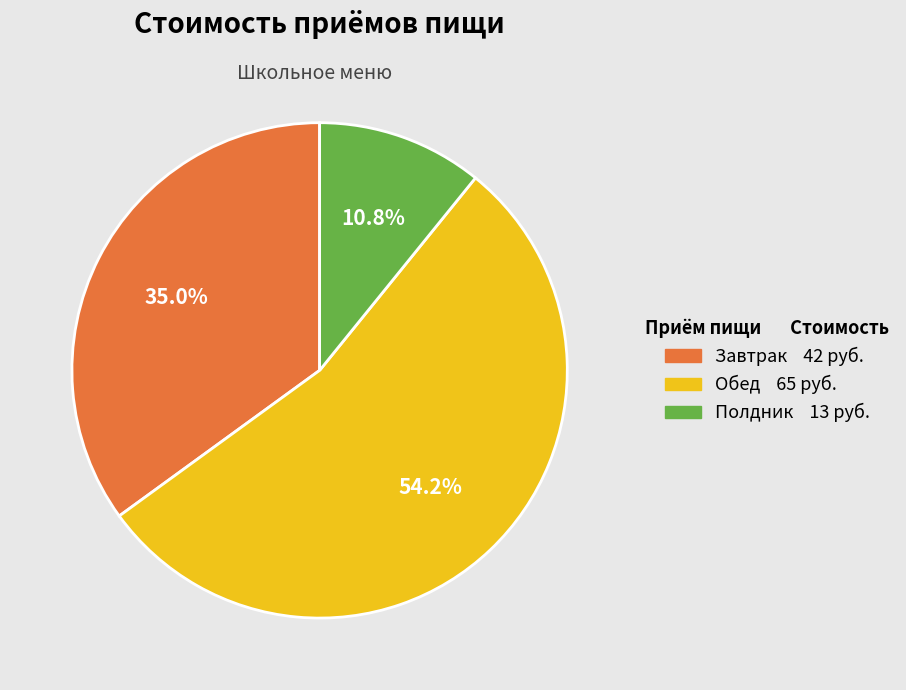

Between Обед and Полдник, which is larger?

Обед